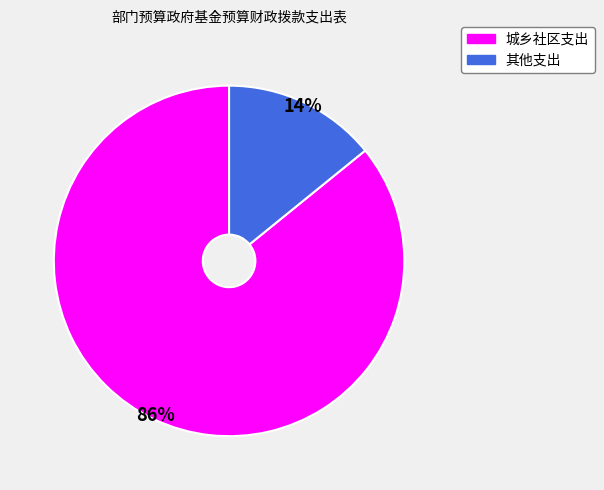

Approximately how many times larger is the value at 城乡社区支出 compared to 其他支出?

6.1